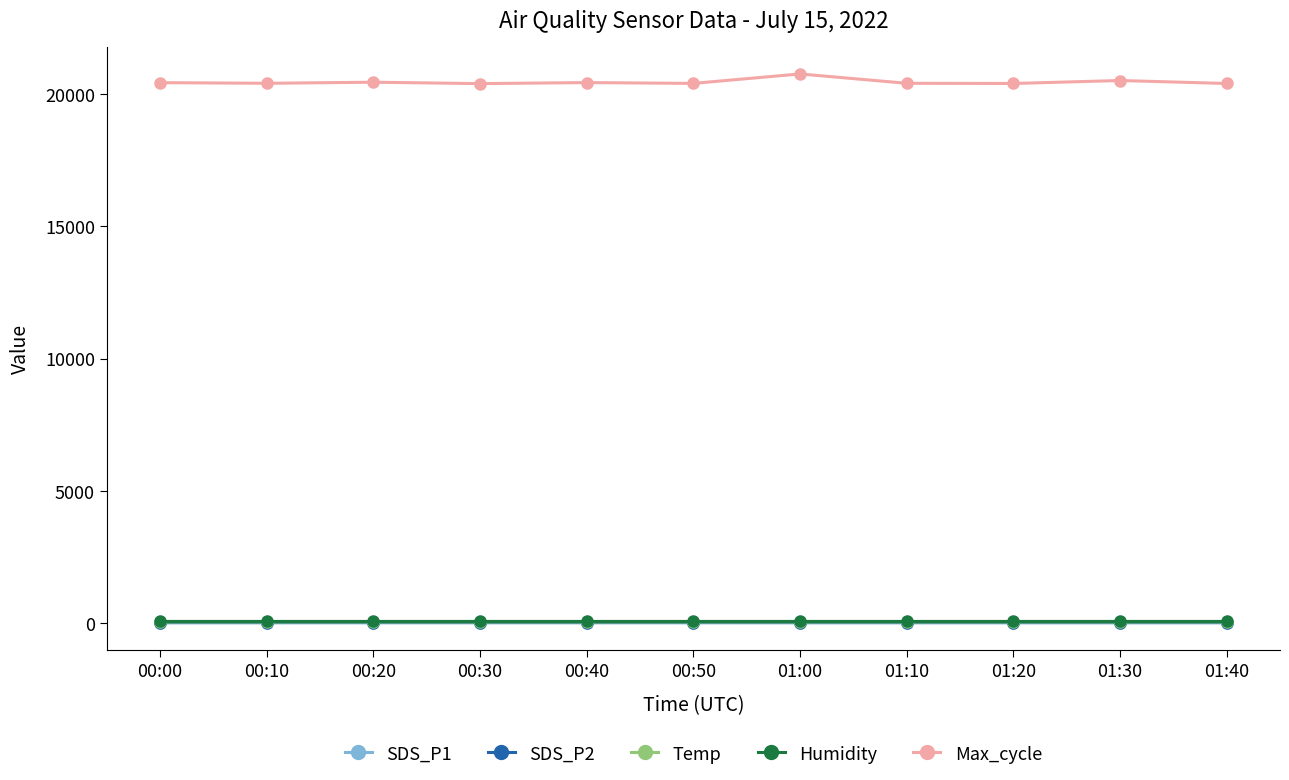

At how many categories does at least one series exceed 7510?

11